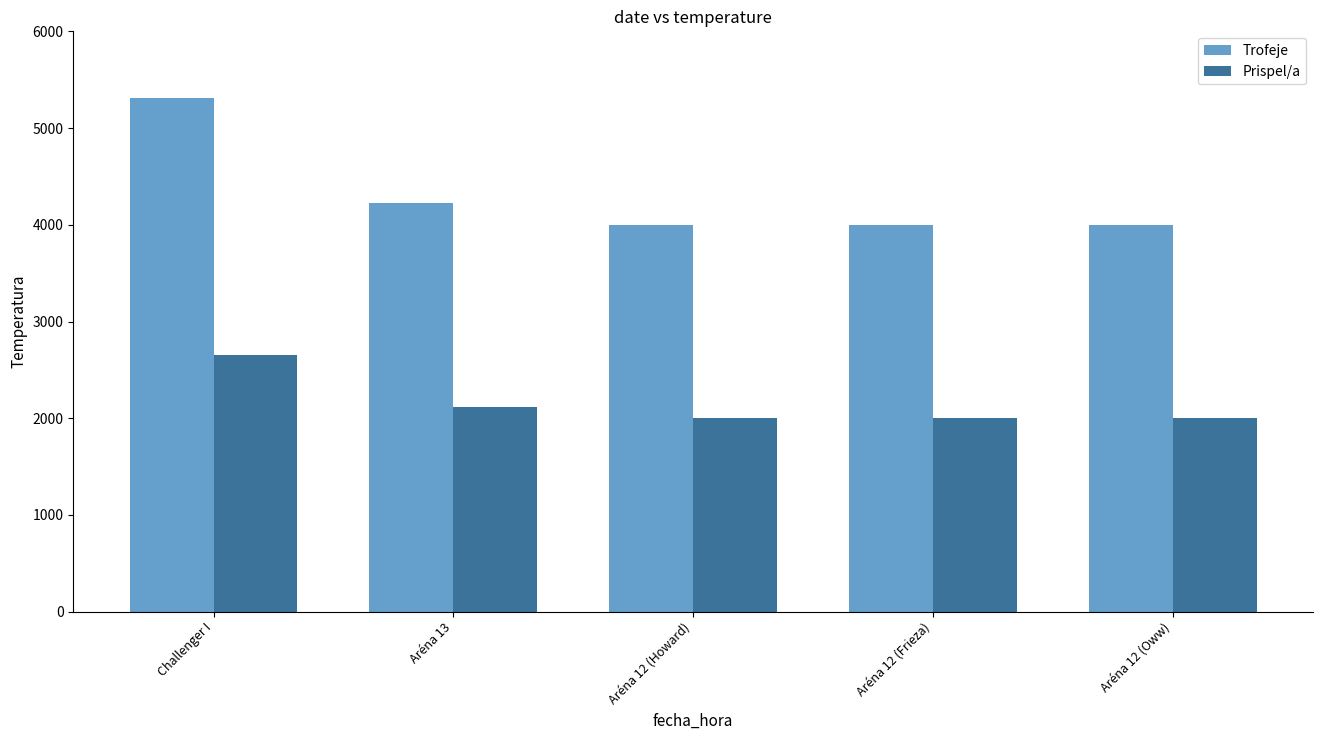

Which series has the largest total across all categories?

Trofeje